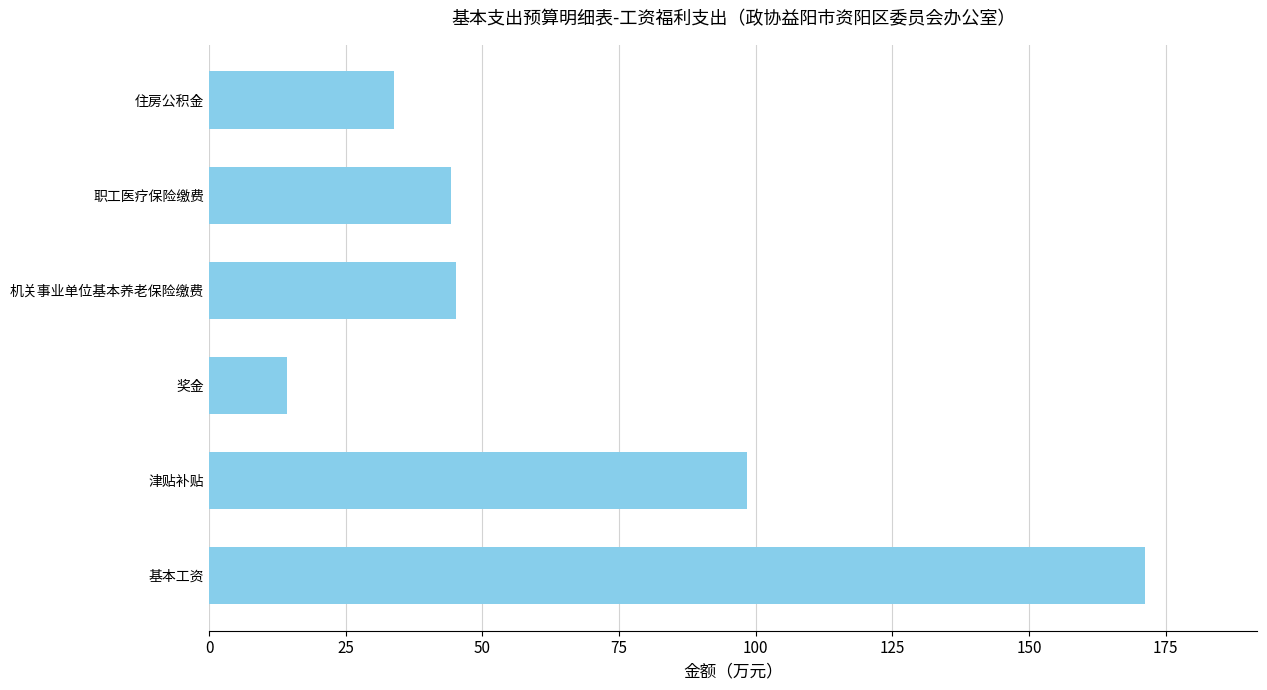

How many bars are there in total?

6